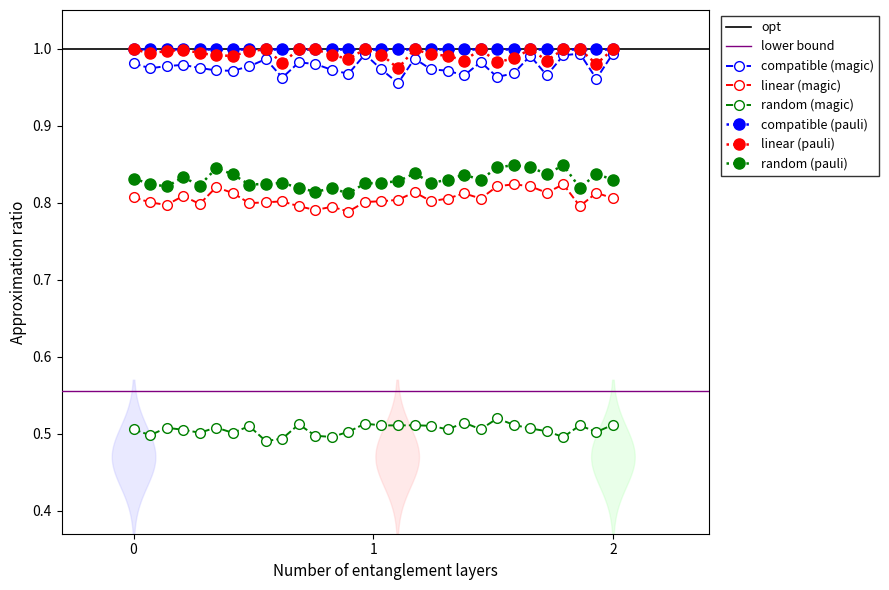

True or false: linear (pauli) has more than 2 interior local peaks.

True